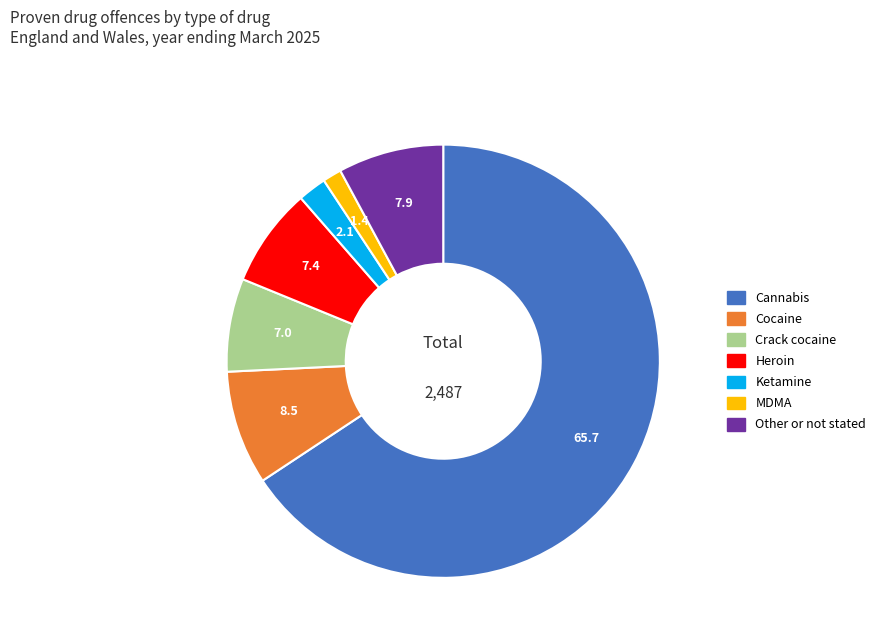

What is the largest slice in the pie chart?

Cannabis